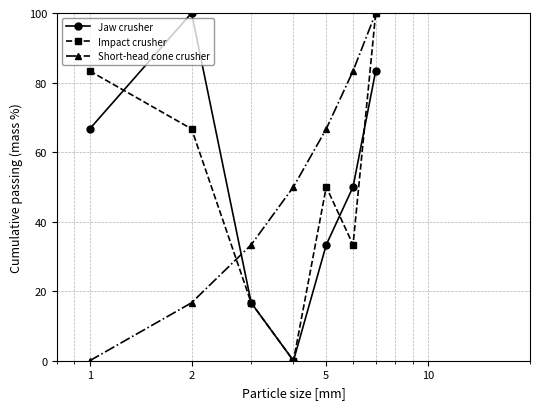

Reading right to left, transcribe all the data shown in this chart.

Jaw crusher: 83.3	50.0	33.3	0.0	16.7	100.0	66.7
Impact crusher: 100.0	33.3	50.0	0.0	16.7	66.7	83.3
Short-head cone crusher: 100.0	83.3	66.7	50.0	33.3	16.7	0.0